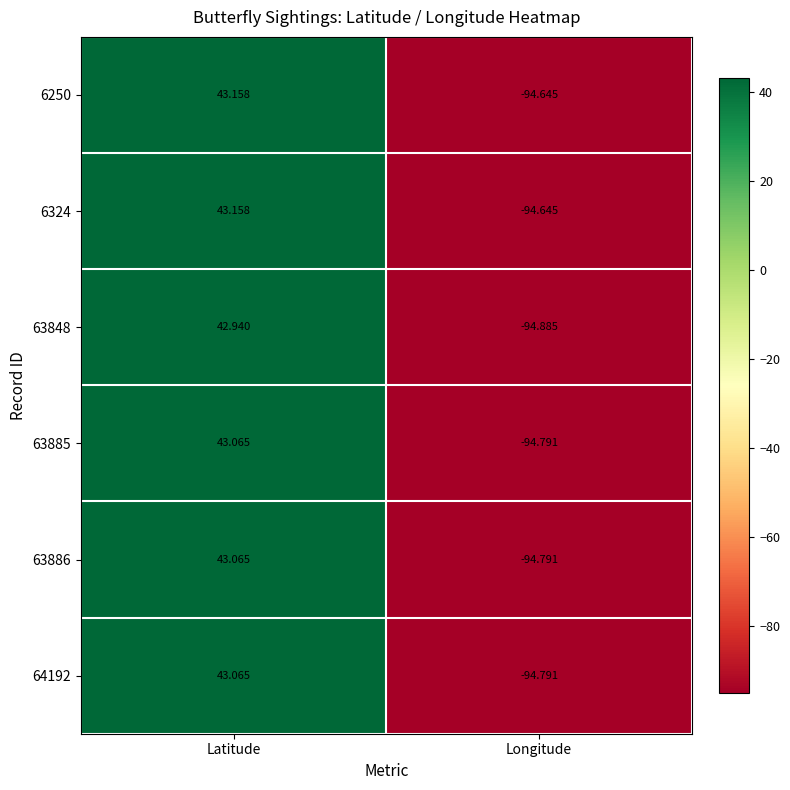

At which category is the sum across all series the highest?

Latitude